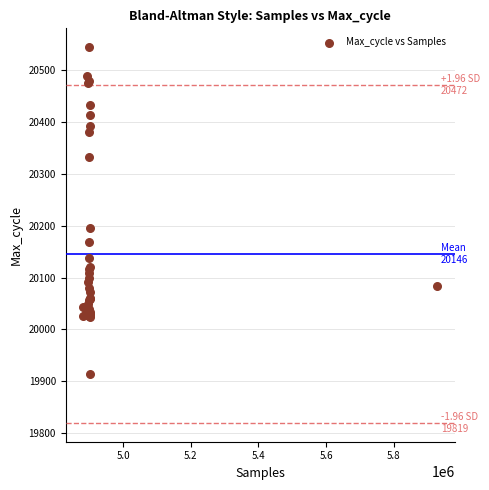

What Y value in the scatter plot is closest to 20229?

20195